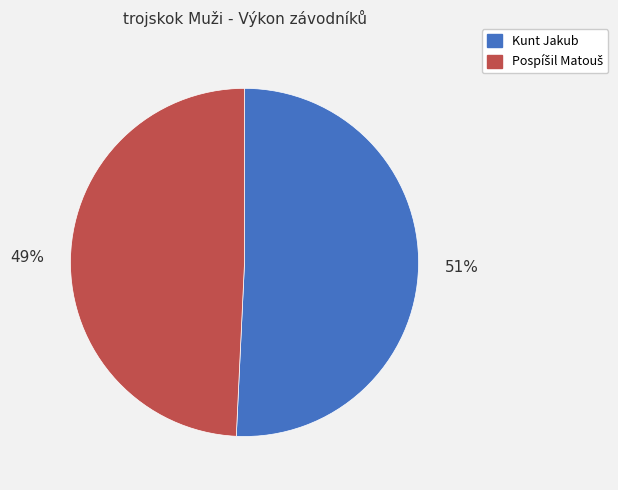

Is there any slice that represents more than half of the pie?

Yes